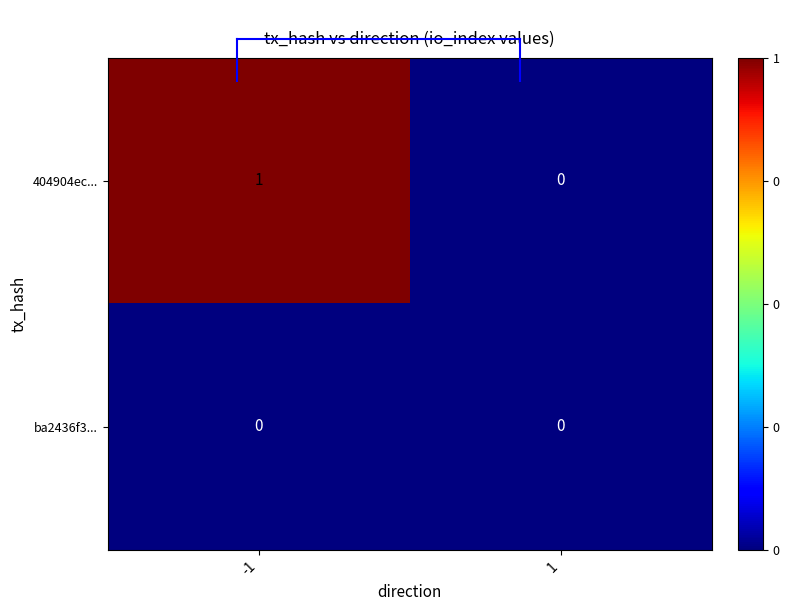

Reading left to right, what are all the values shown in this chart?

404904ec...: 1	0
ba2436f3...: 0	0